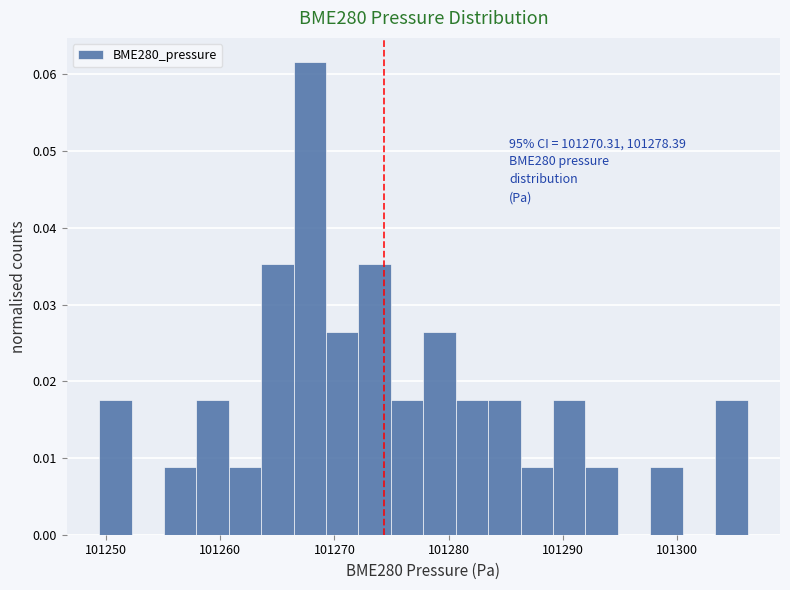

Read against the x-axis, roughly where is the centre of the tallest bar?

101268